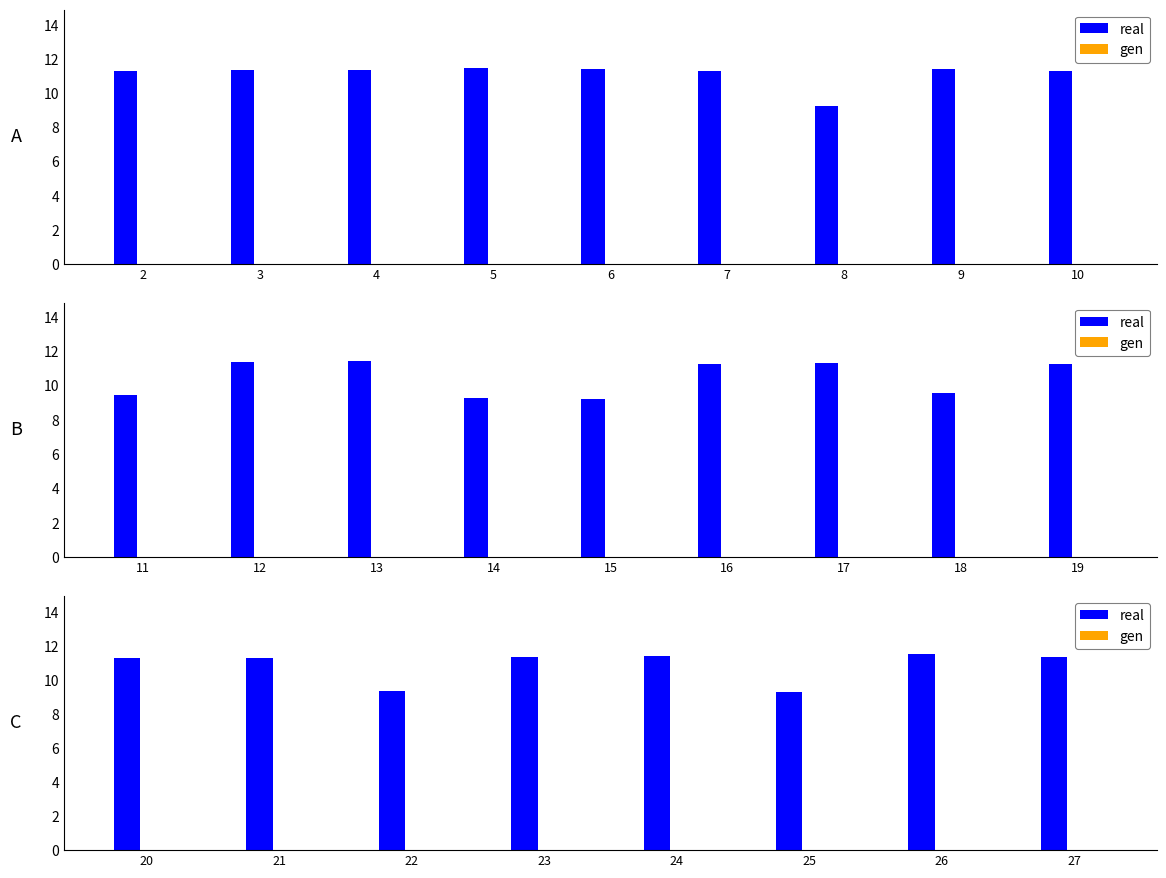

How many bars are there in each group?

2